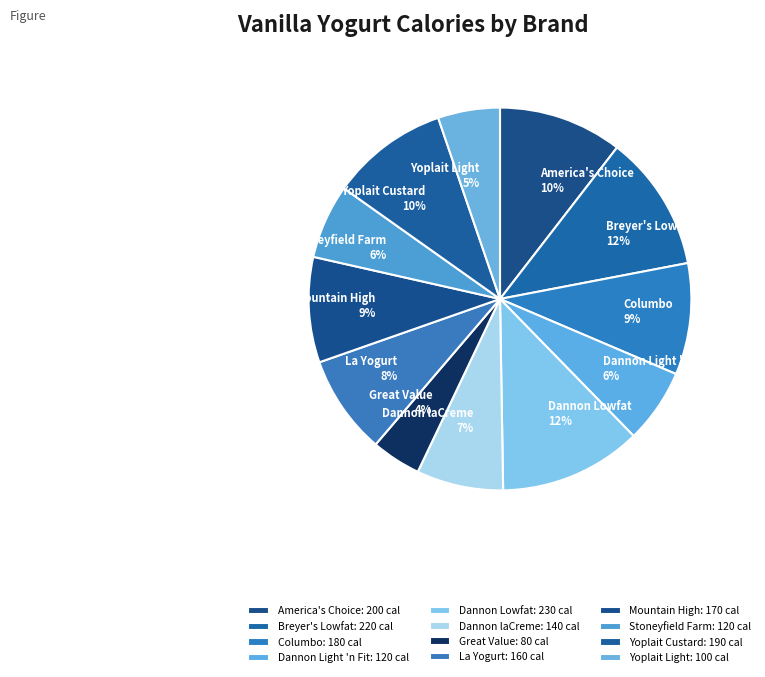

What percentage is NOT represented by La Yogurt?

91.6%